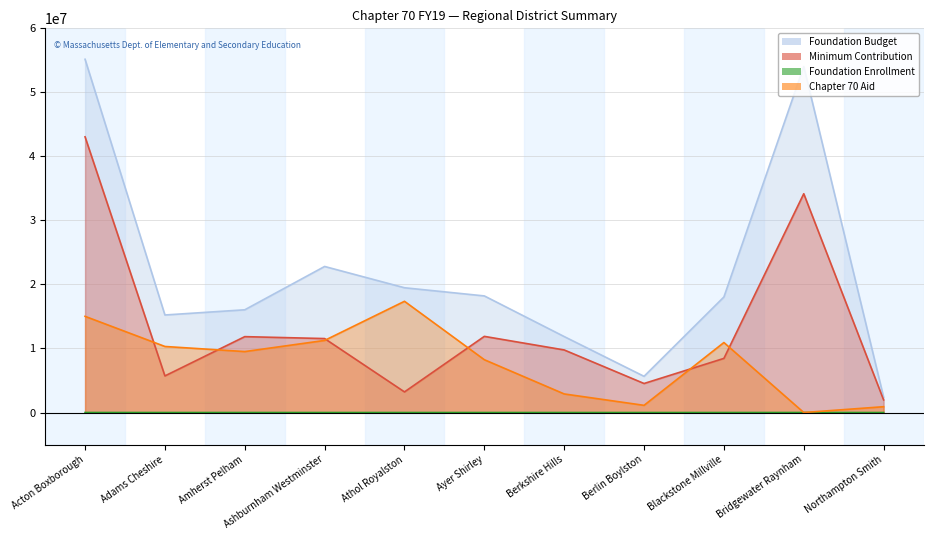

Reading left to right, extract all data points from this chart.

Foundation Budget: 55170323.1	15232490.4	16044645.4	22810309.8	19486246.0	18209773.0	11863555.4	5654505.6	18045228.9	54041579.2	2391969.2
Minimum Contribution: 43056913.0	5717786.0	11852511.0	11550868.0	3220286.0	11893424.0	9773550.0	4534769.0	8455406.0	34169692.0	1973375.0
Foundation Enrollment: 5436.0	1349.0	1433.0	2260.0	1738.0	1738.0	1053.0	553.0	1755.0	5378.0	105.0
Chapter 70 Aid: 15022441.0	10316023.0	9519487.0	11259442.0	17371580.0	8249321.0	2903088.0	1124478.0	10932919.0	0.0	909905.0